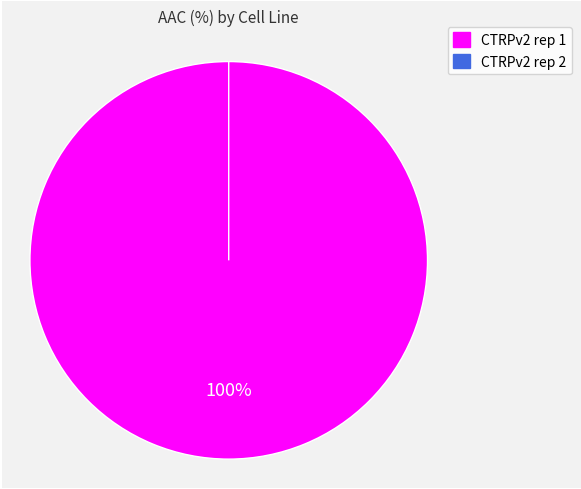

Count the number of slices in the pie.

2